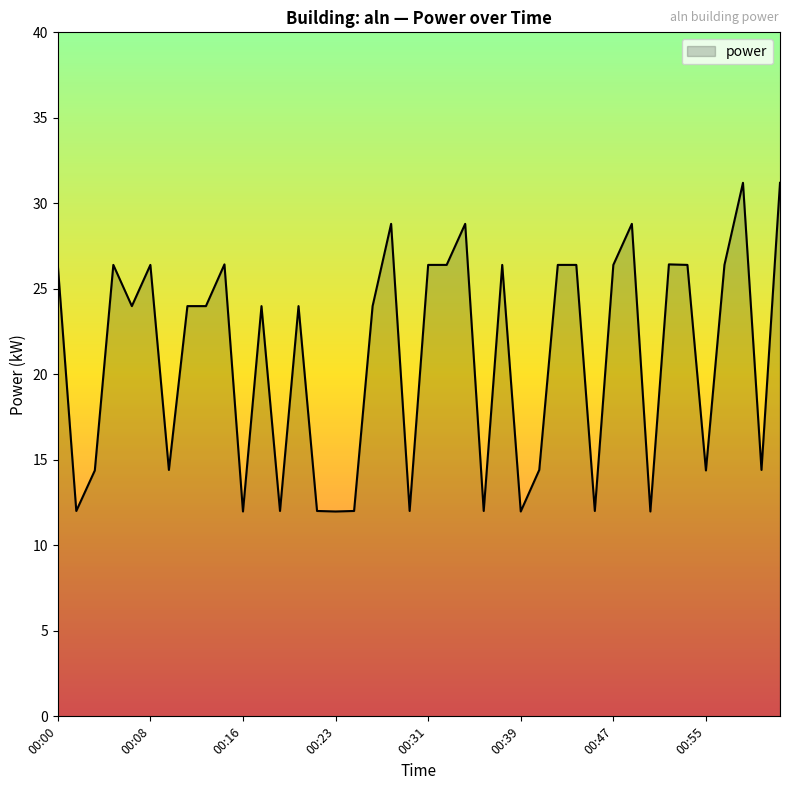

How many lines are shown in the chart?

1